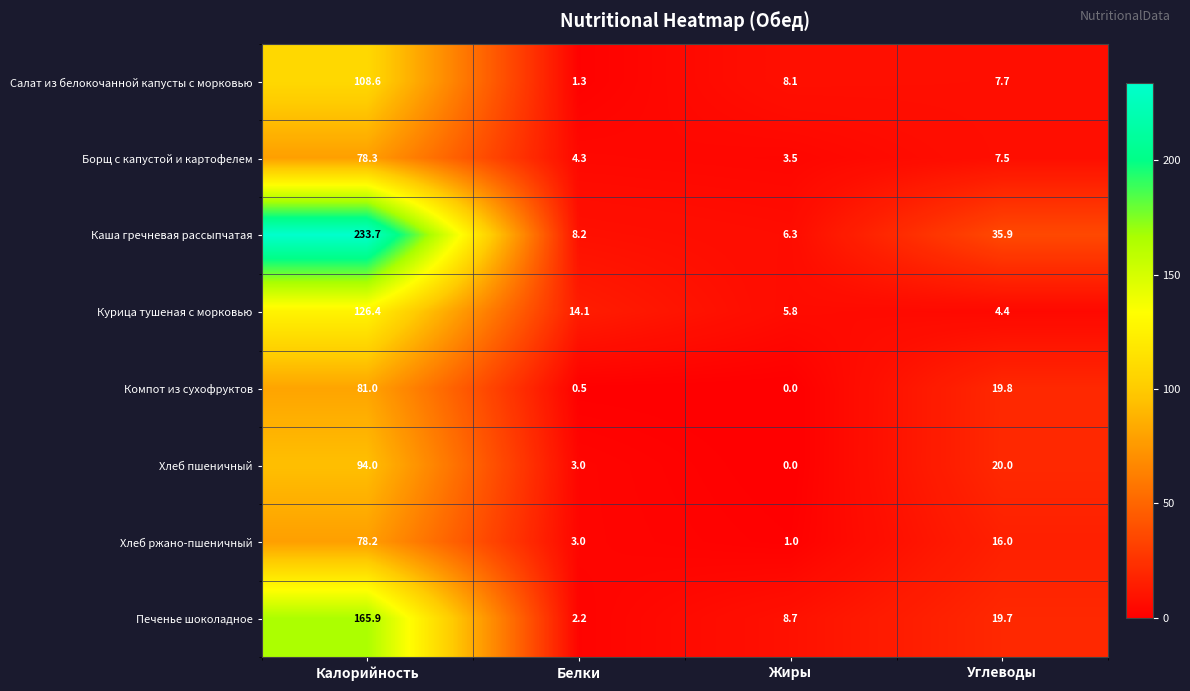

At which label does Хлеб пшеничный reach its peak?

Калорийность